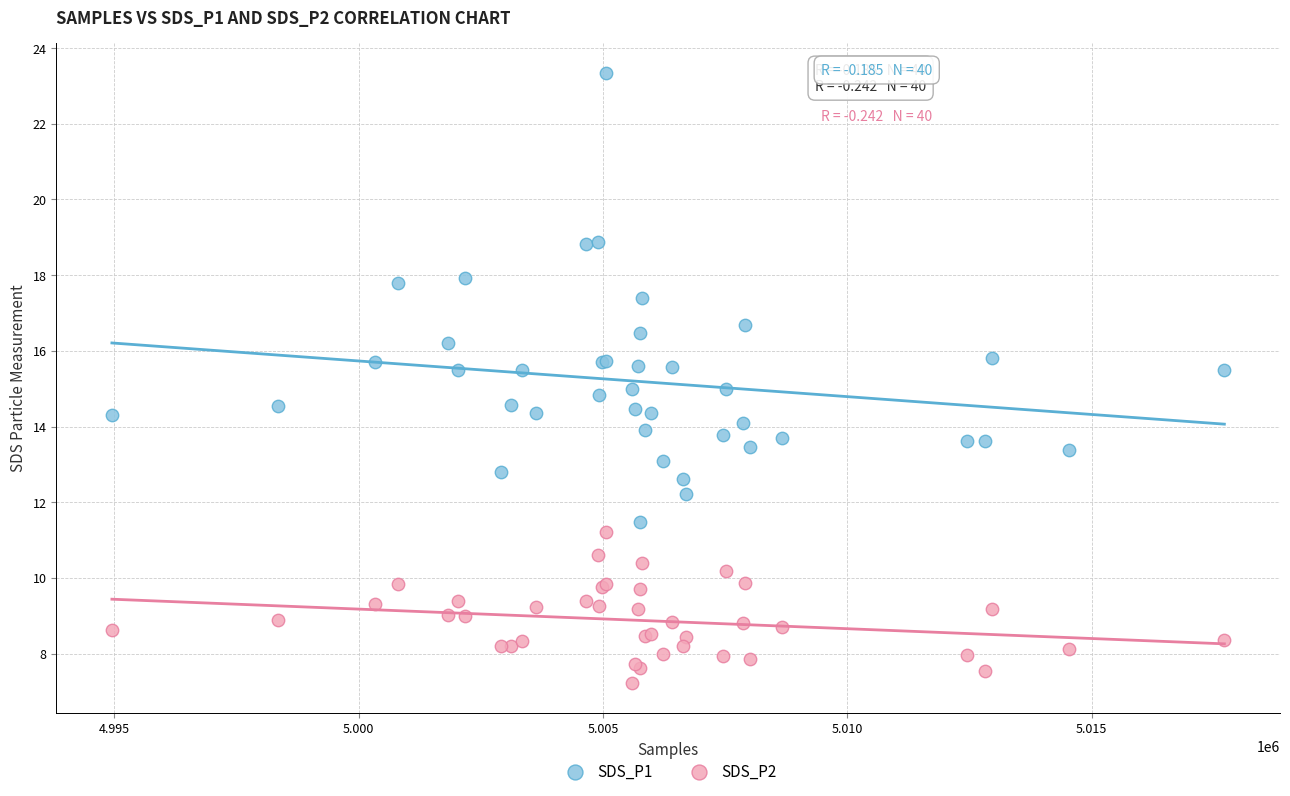

What is the X range (max minus min) for the scatter plot?

22767.0